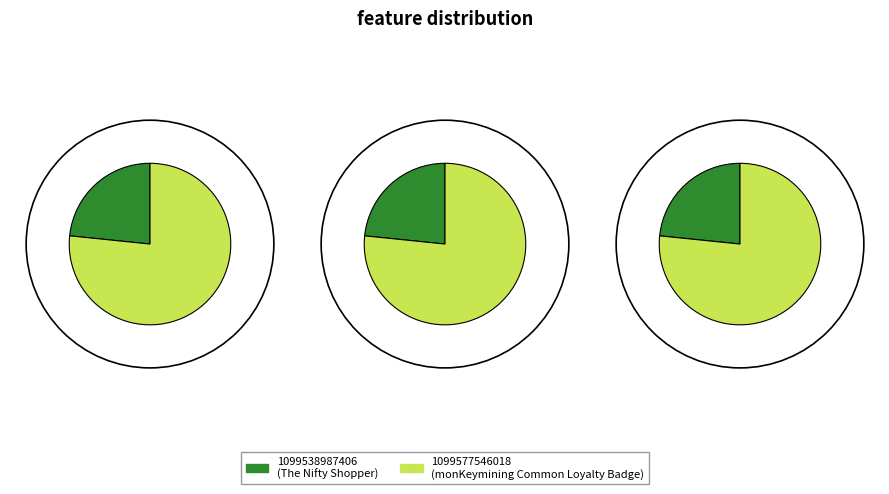

Rank the categories by value from lowest to highest.

1099538987406, 1099577546018